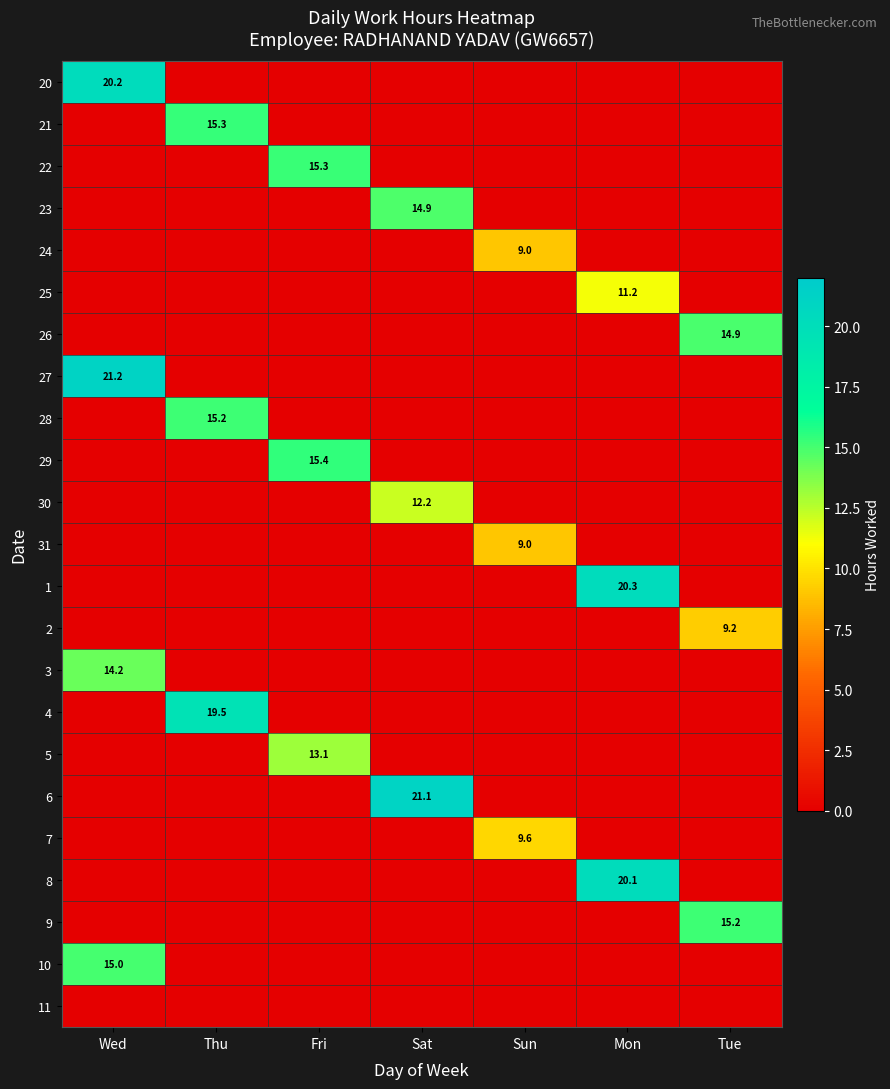

True or false: 28 has a value of 6.7 at Thu.

False